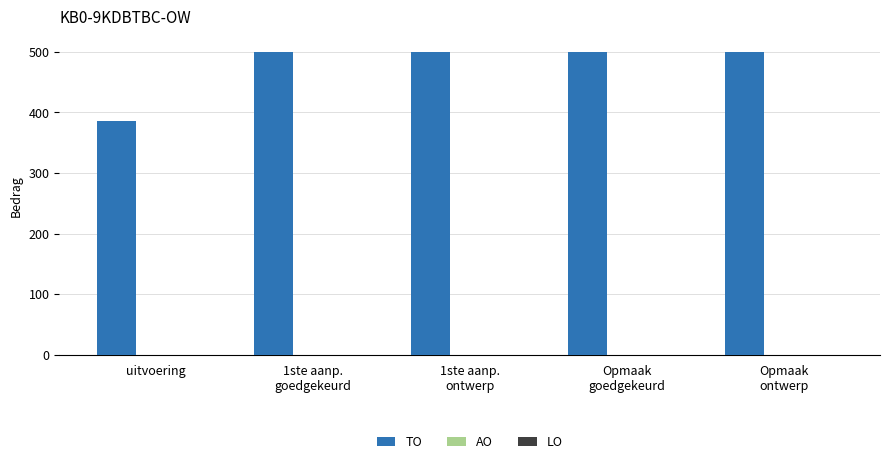

Is it true that the value at uitvoering is 386?

True